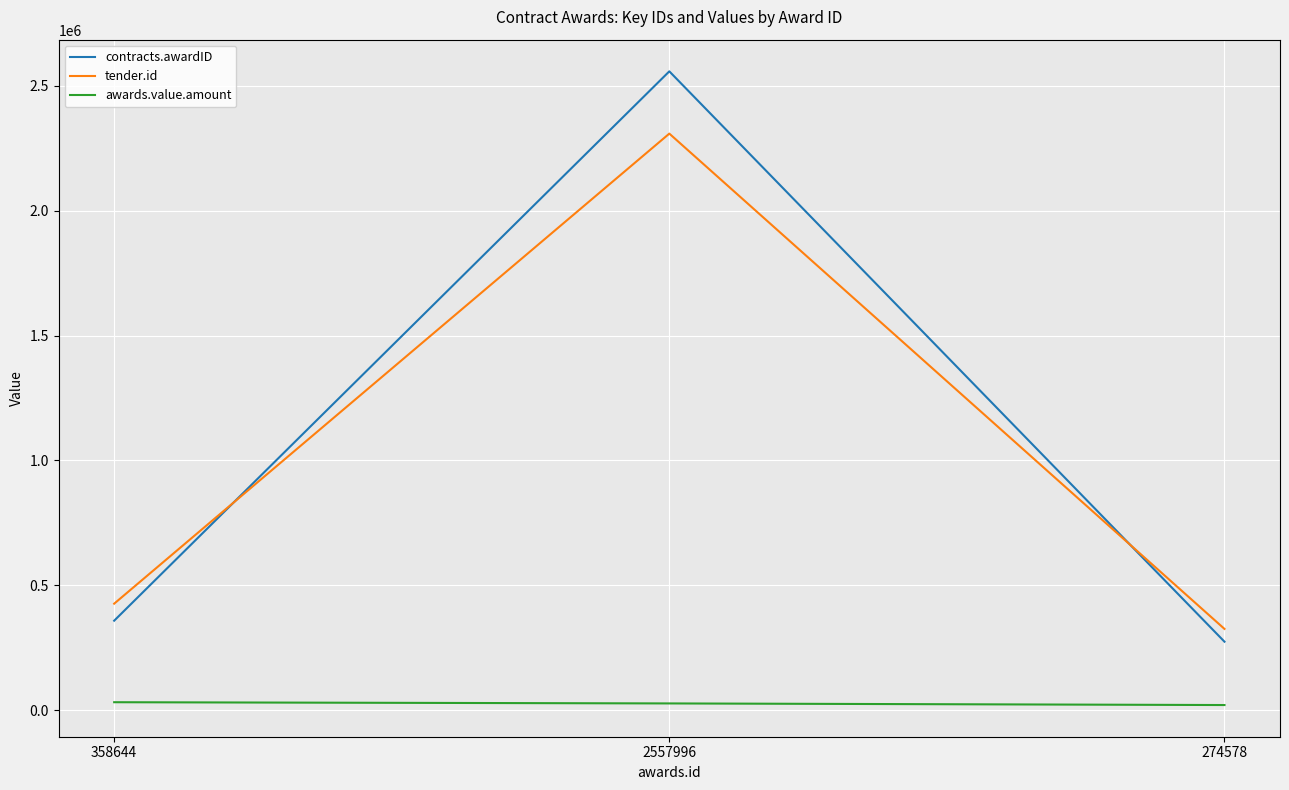

The contracts.awardID series shows 1411816.9 at 2557996. True or false?

False